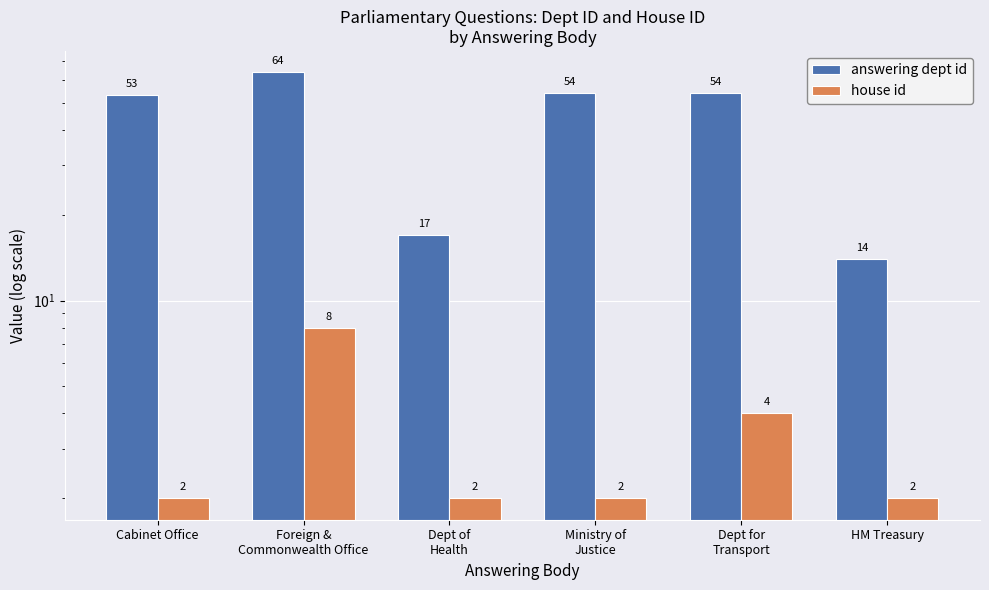

What position from the left is Dept for
Transport?

5